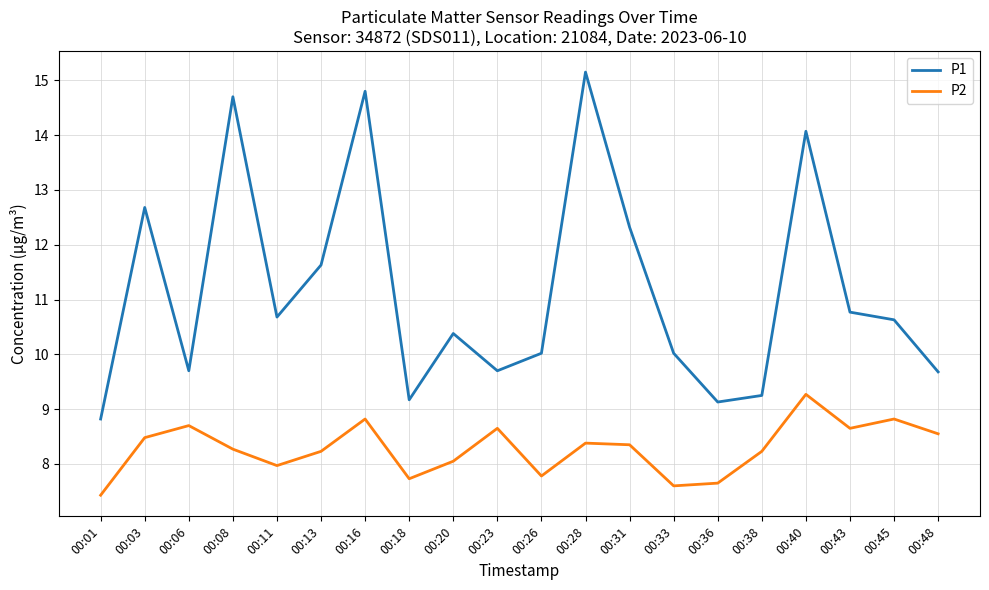

The P2 series shows 12.0 at 00:33. True or false?

False